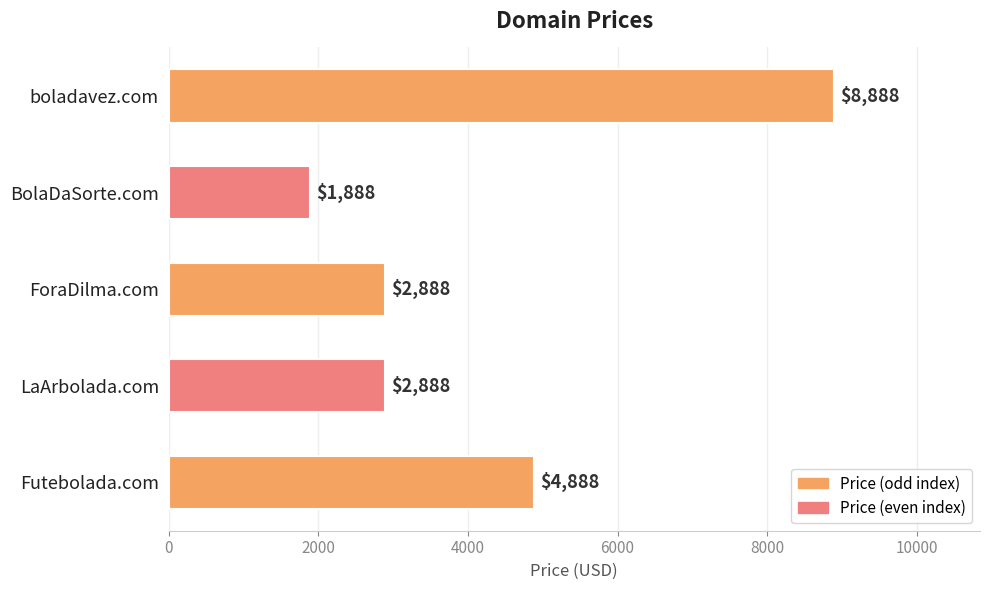

Reading top to bottom, what are all the values shown in this chart?

8888	1888	2888	2888	4888